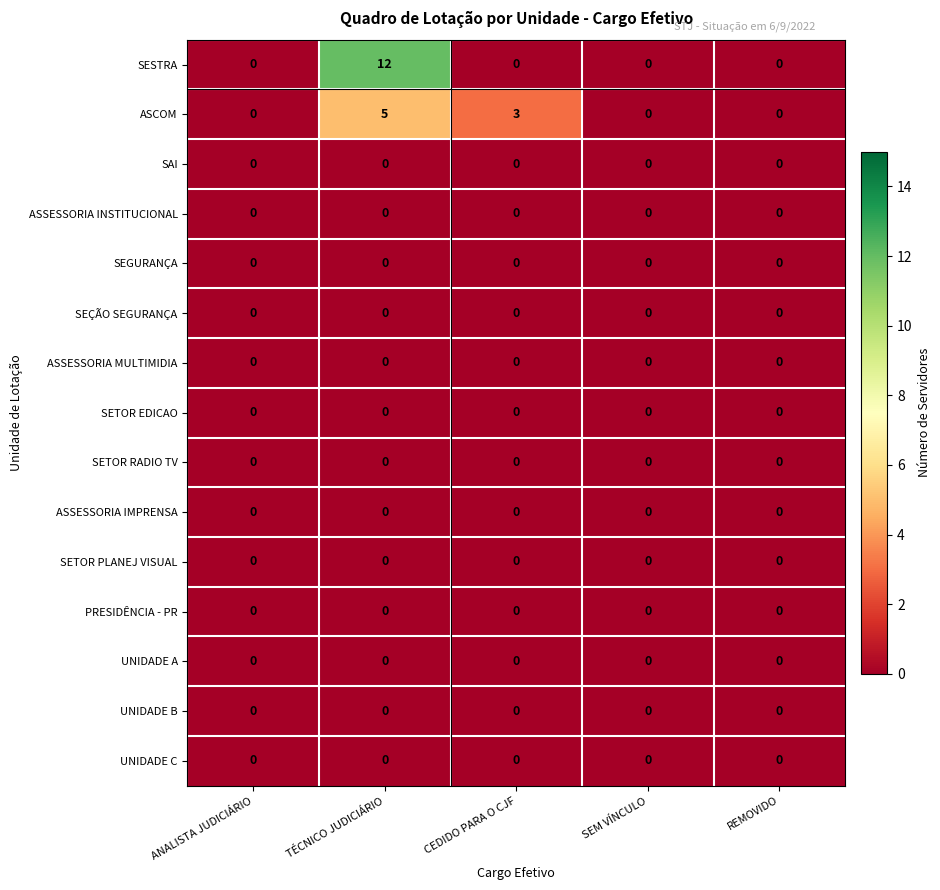

Which series has the largest total across all categories?

SESTRA